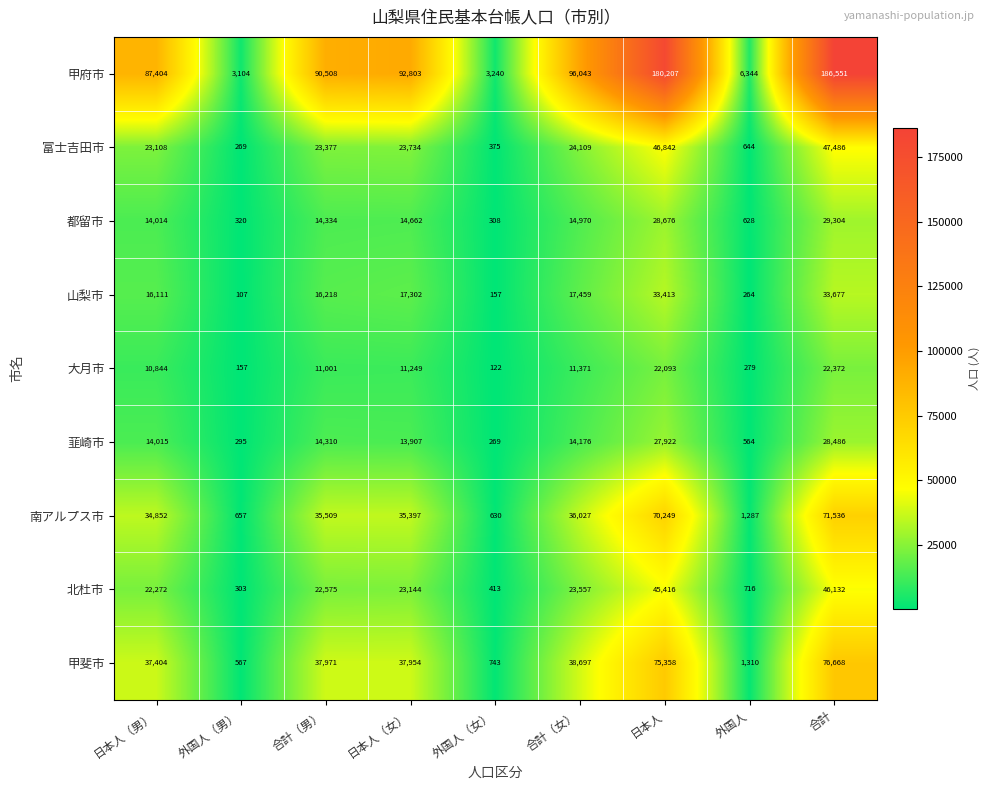

Which label corresponds to the smallest value in the chart?

外国人（男）